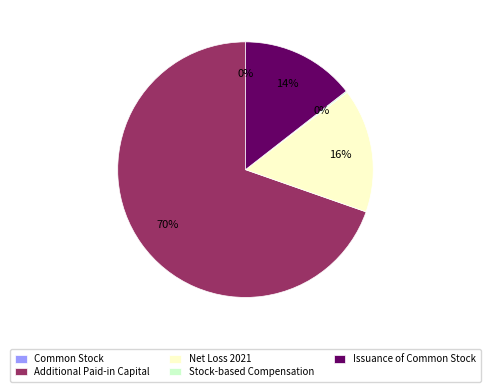

What percentage is the Additional Paid-in Capital slice, to the nearest percent?

70%